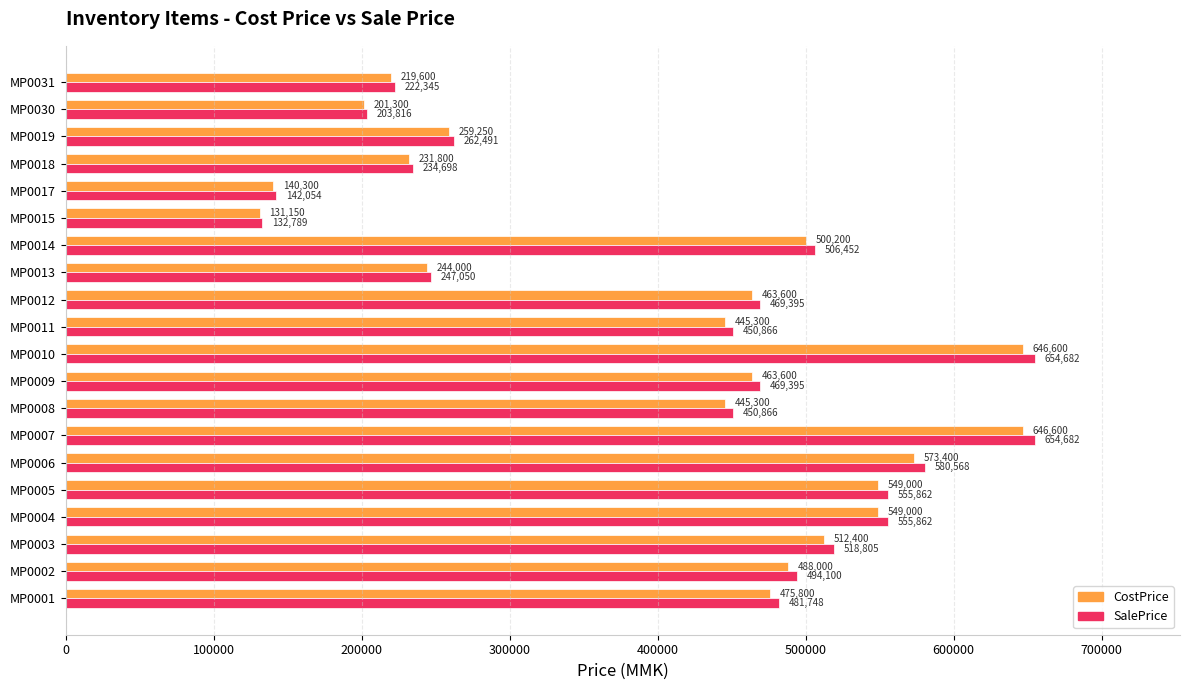

Which series has the largest total across all categories?

SalePrice